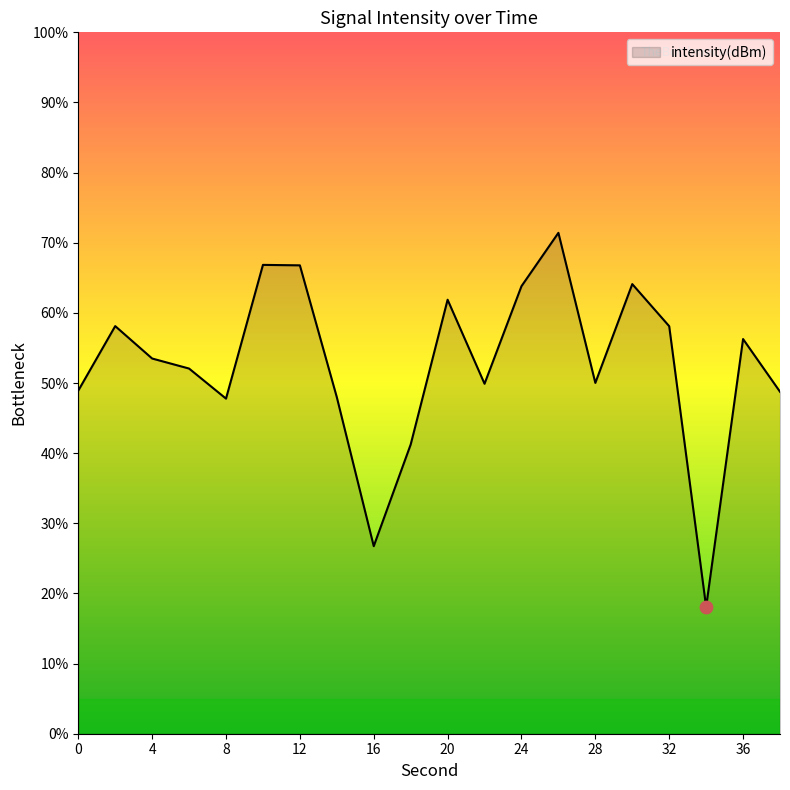

What is the smallest value displayed?

18.1